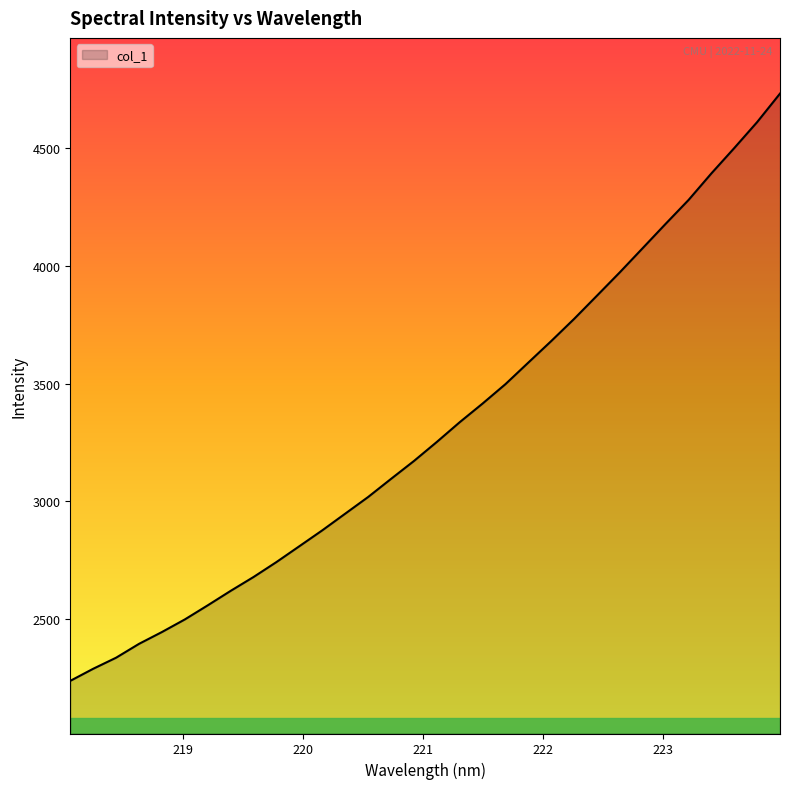

What is the average value?

3309.3